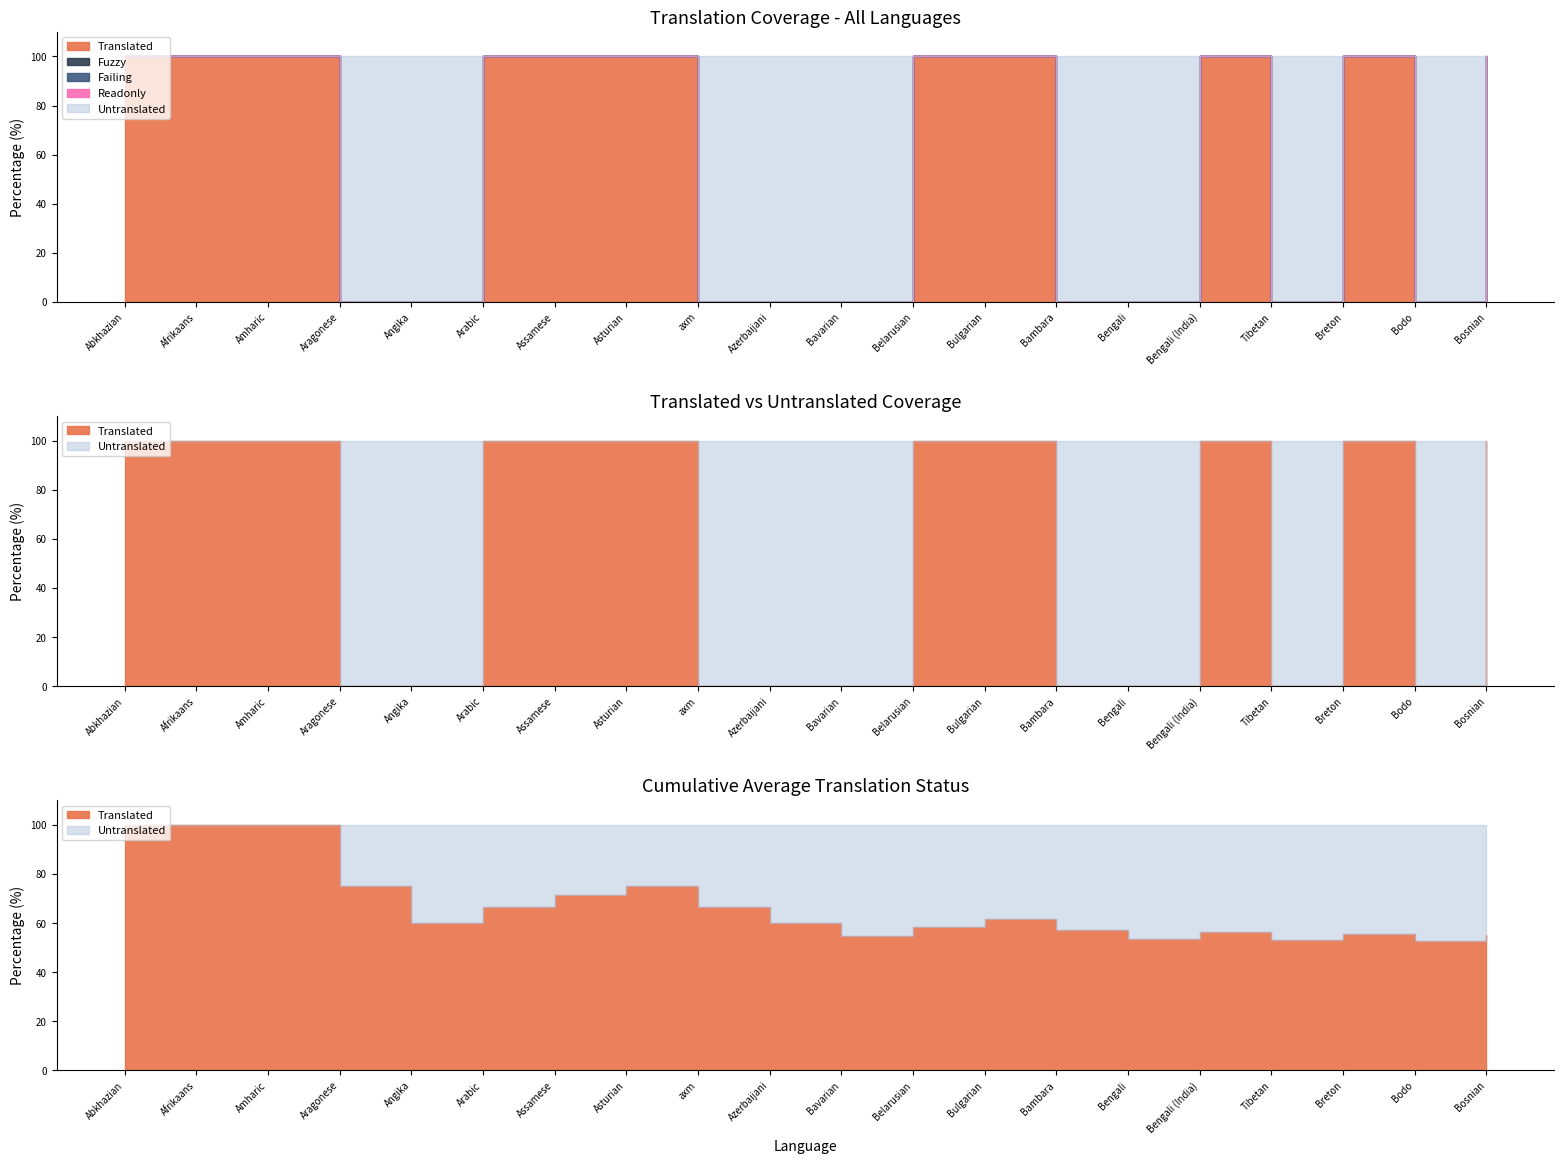

Which category has the highest value in the Untranslated series?

Aragonese